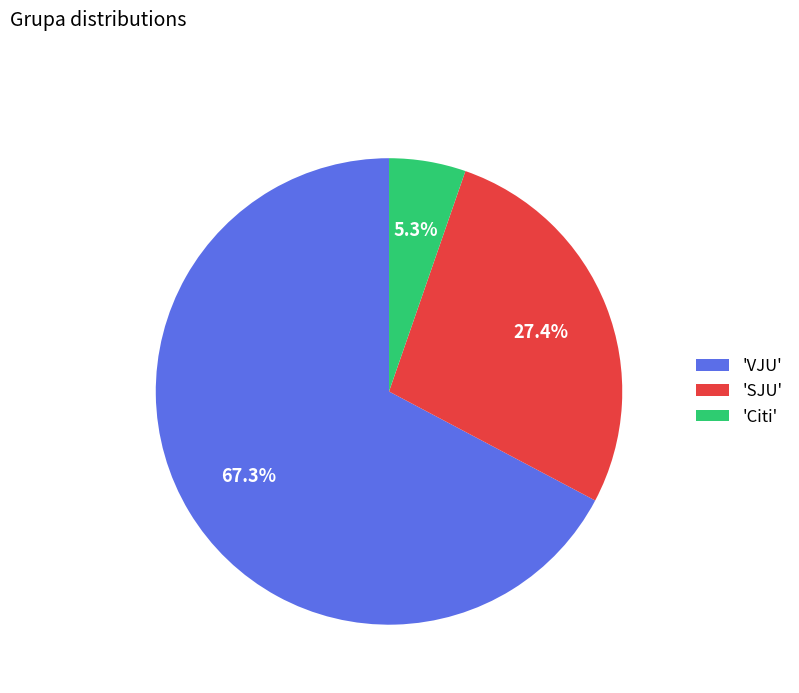

Rank the categories by value from highest to lowest.

'VJU', 'SJU', 'Citi'